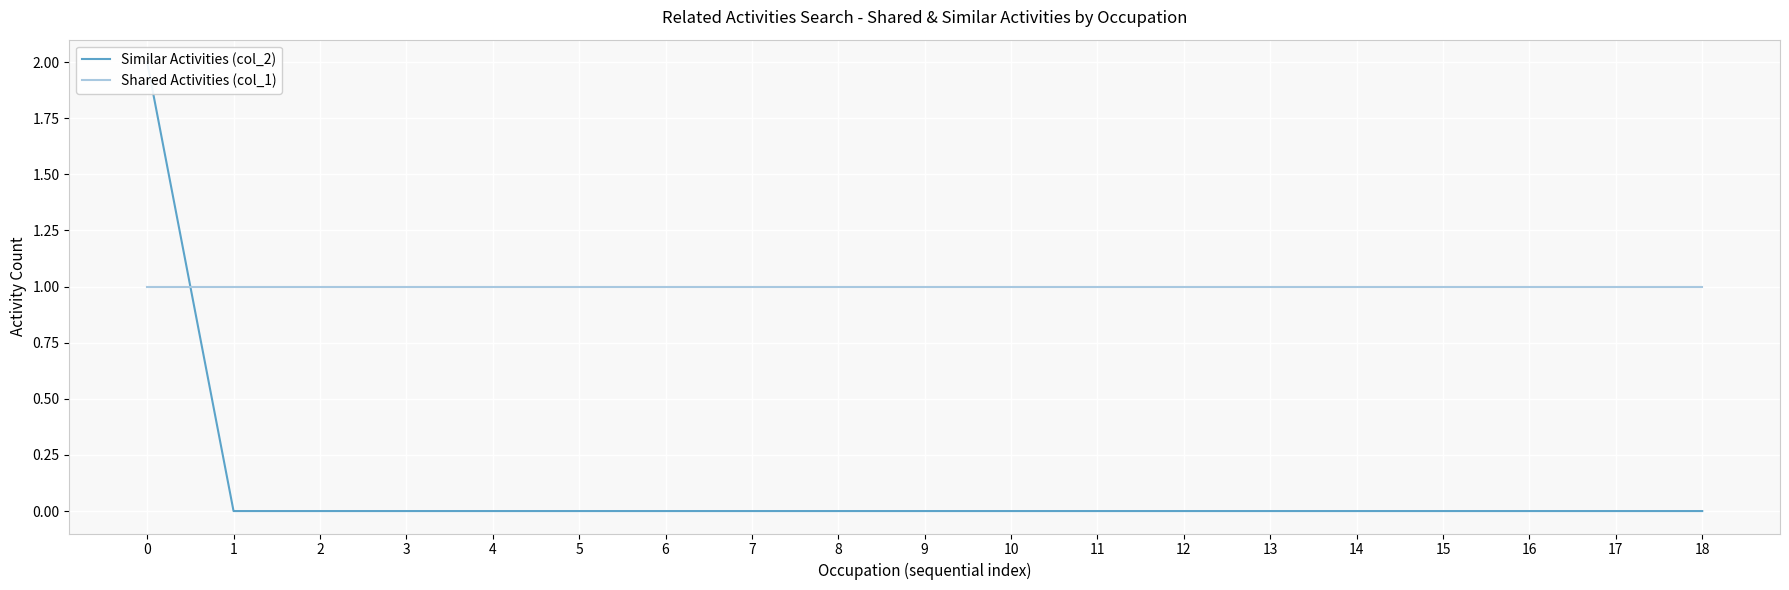

The value of Similar Activities (col_2) at 18 is -1. True or false?

False